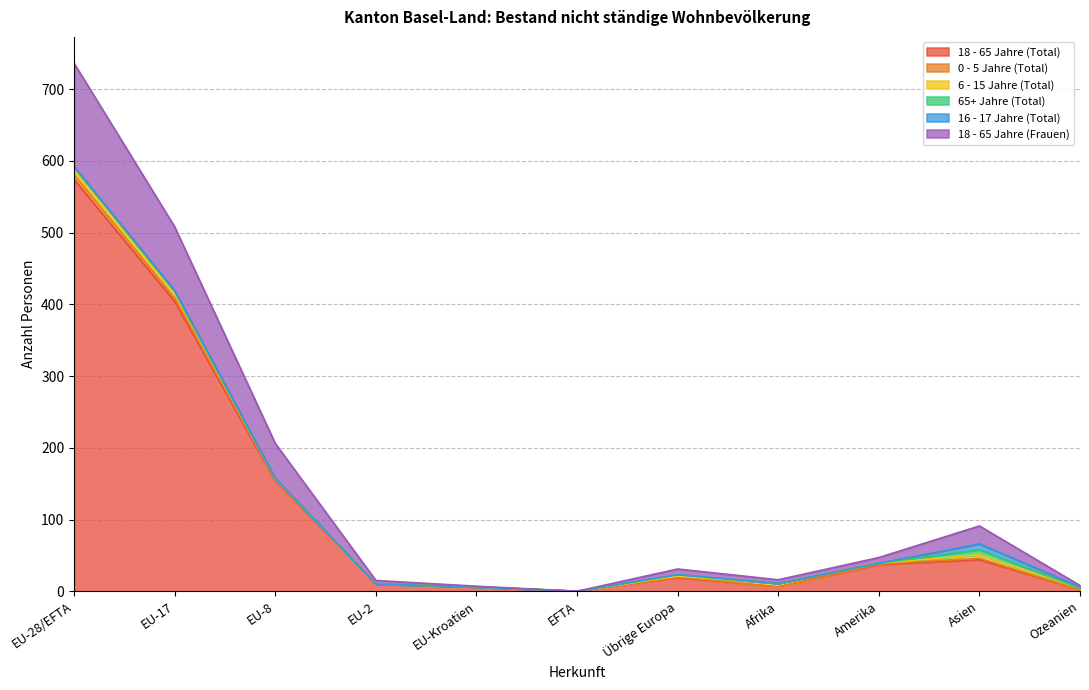

At which label does 18 - 65 Jahre (Total) reach its peak?

EU-28/EFTA